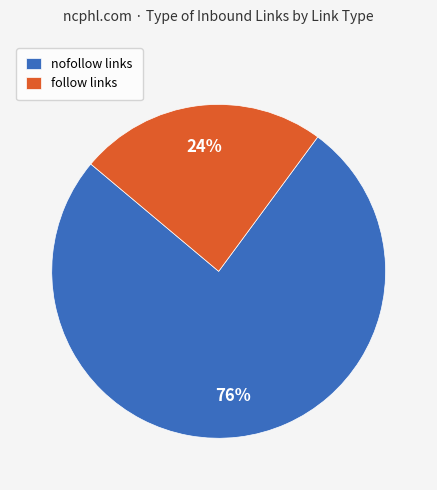

To the nearest percent, what portion does follow represent?

24%